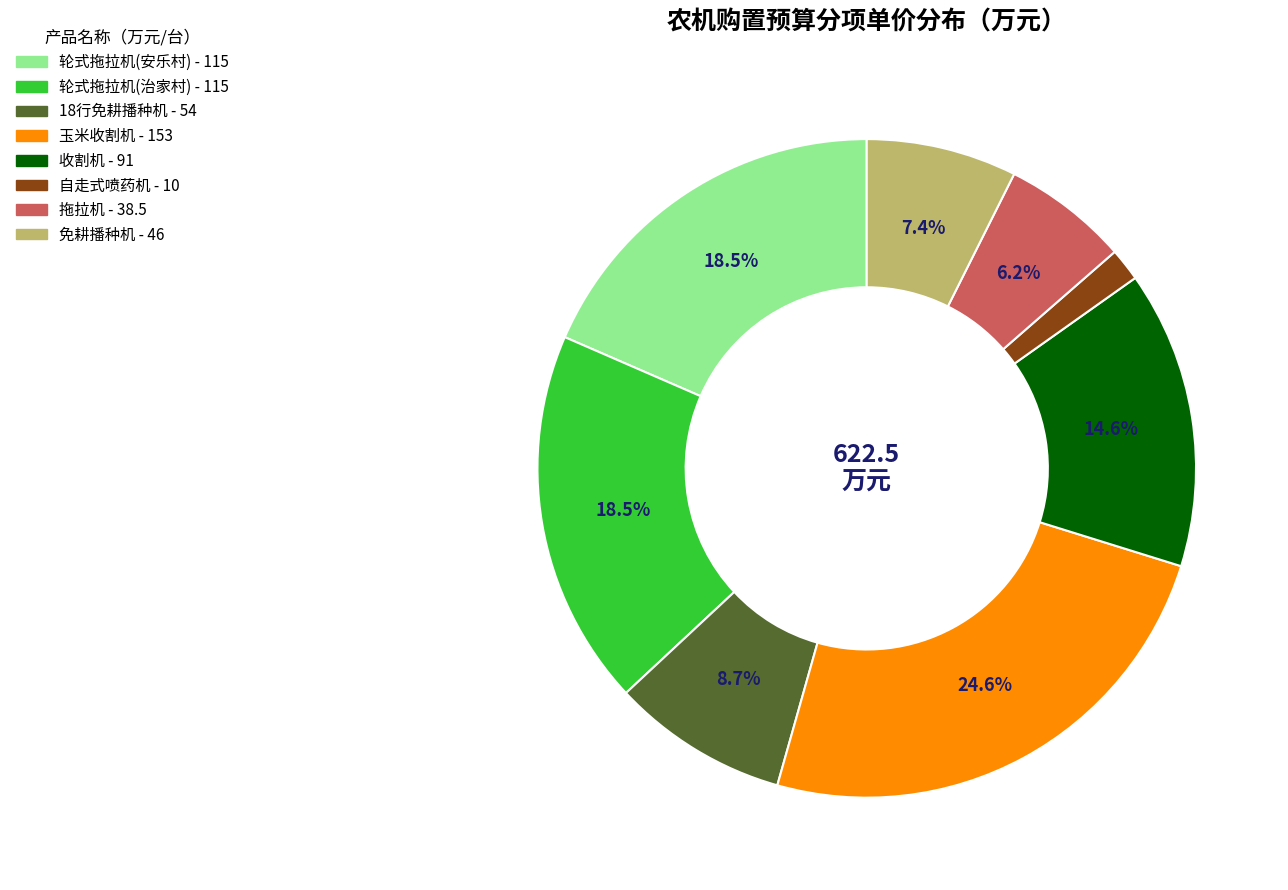

What is the ratio of the value at 拖拉机 to the value at 收割机?

0.4